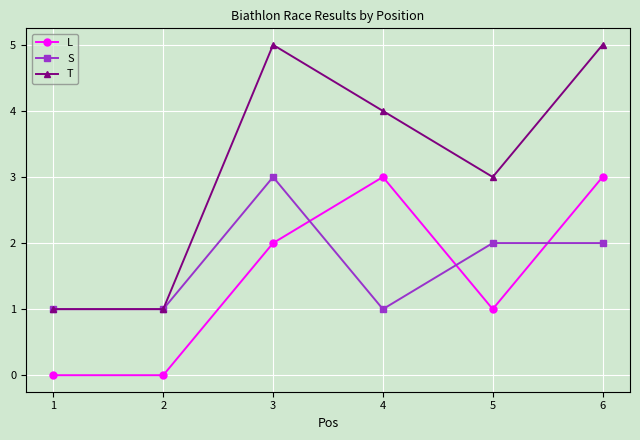

The value of T at 5 is 5. True or false?

False